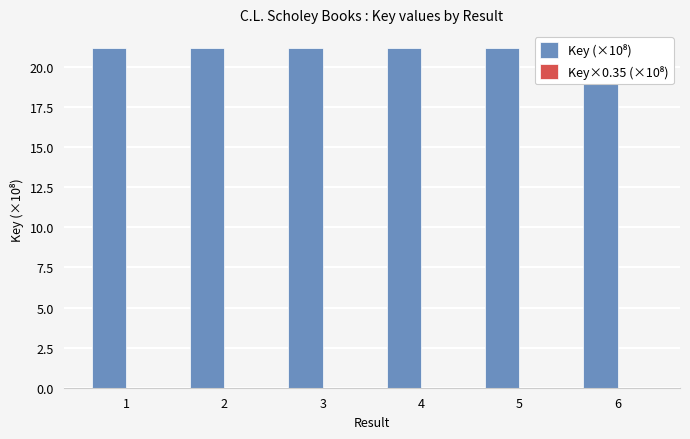

What is the greatest value displayed?

21.2